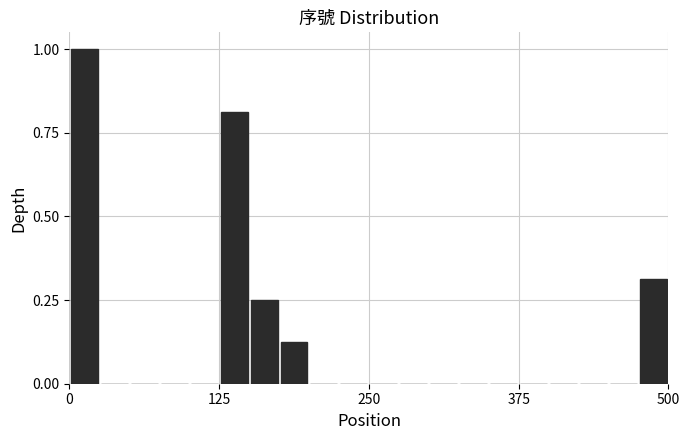

Read against the x-axis, roughly where is the centre of the tallest bar?

20